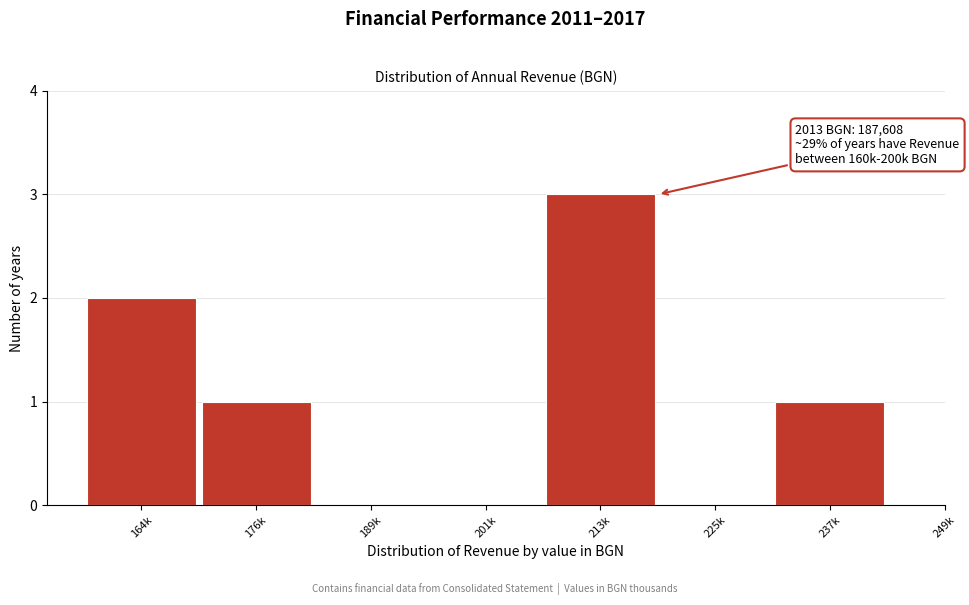

Reading left to right, transcribe all the data shown in this chart.

164k=2	176k=1	189k=0	201k=0	213k=3	225k=0	237k=1